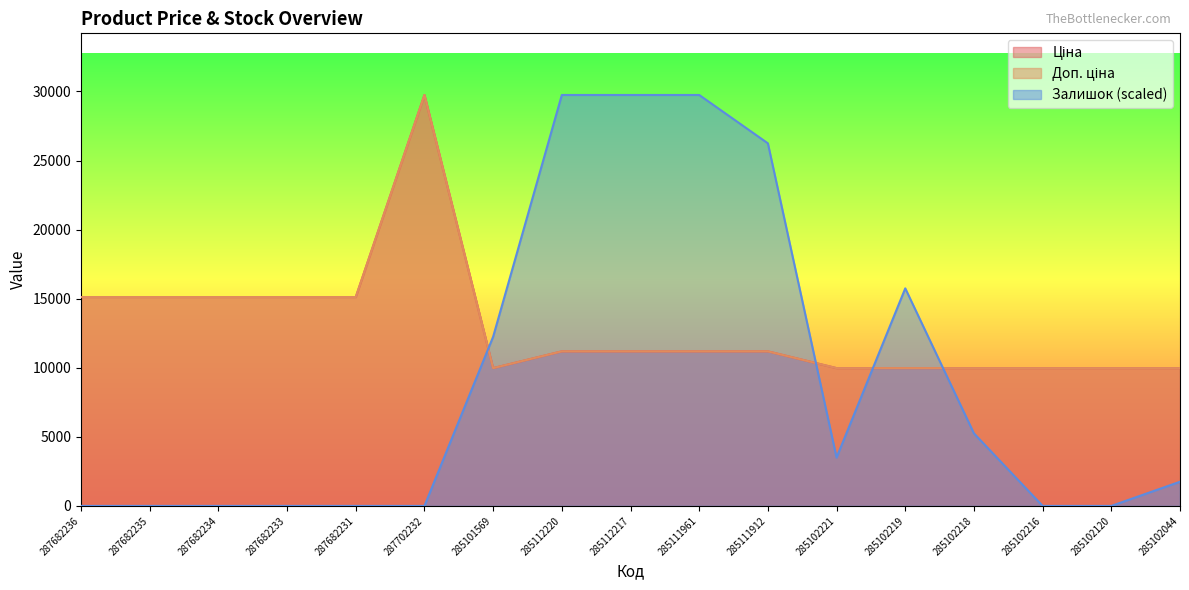

Which label corresponds to the largest value in the chart?

287702232